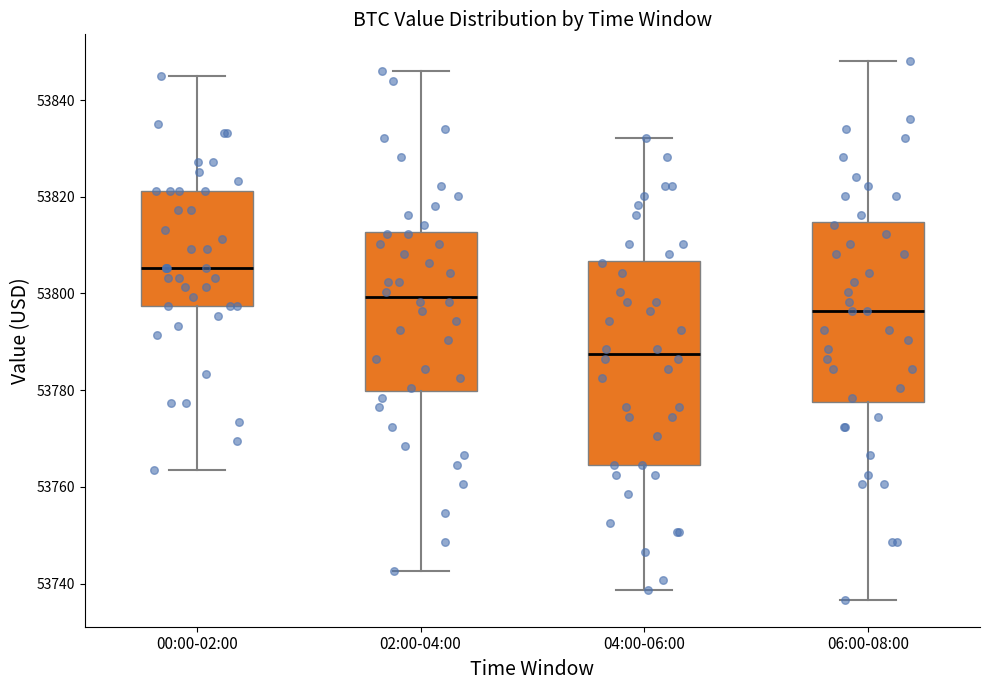

Where does the lower whisker of the box for 00:00-02:00 end on the y-axis? The values are not printed on the chart, so give them approximately, as read against the axis.

53764